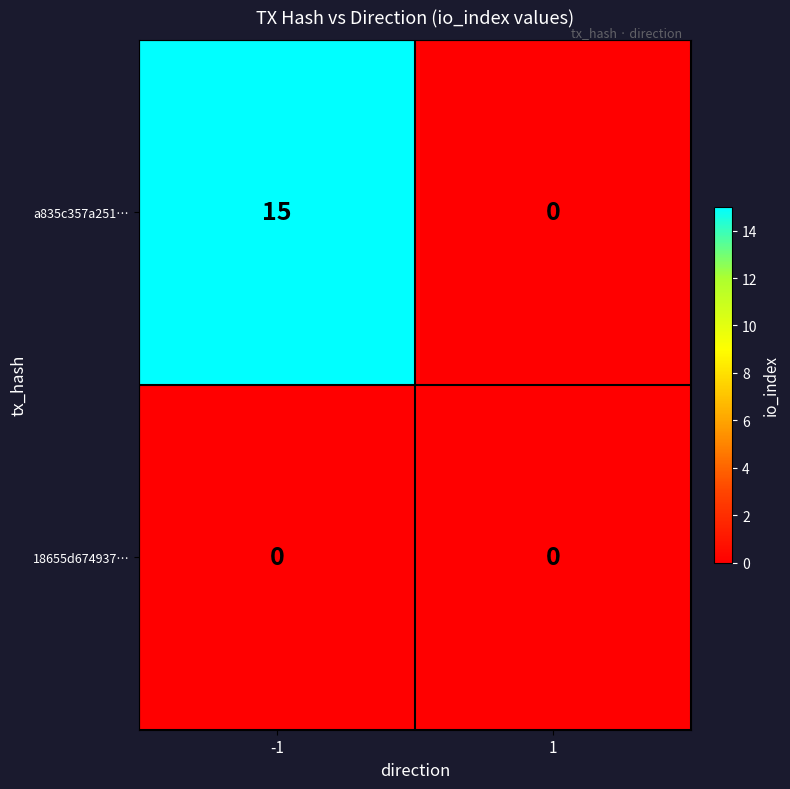

How many data points does each series have?

2